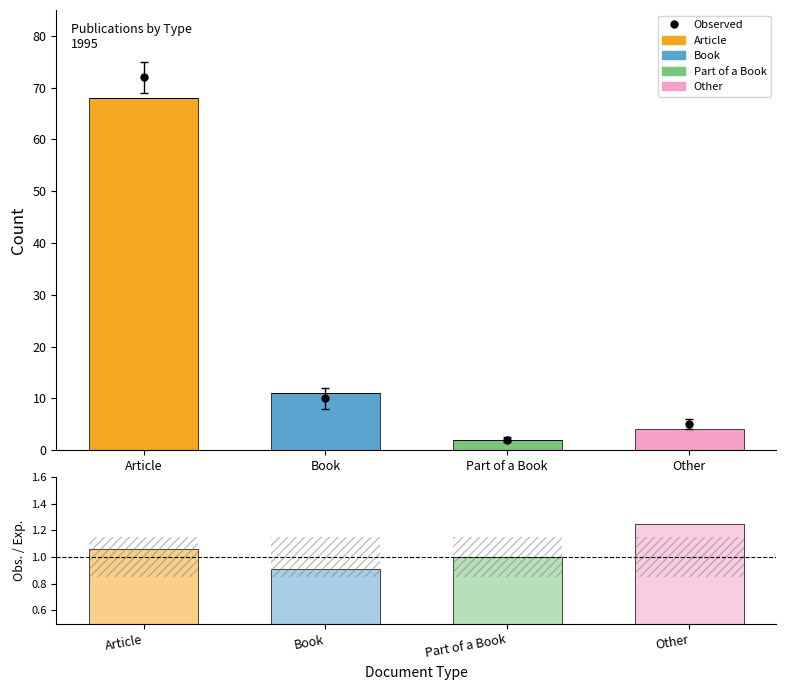

How many groups of bars are there?

4